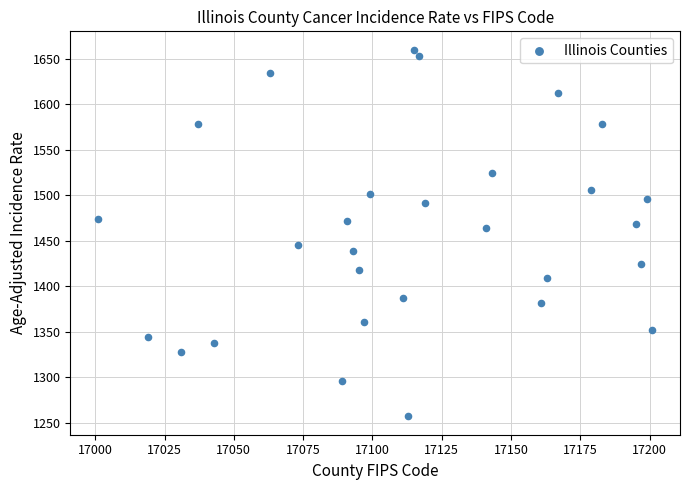

What is the range of Y values (max minus min)?

403.0